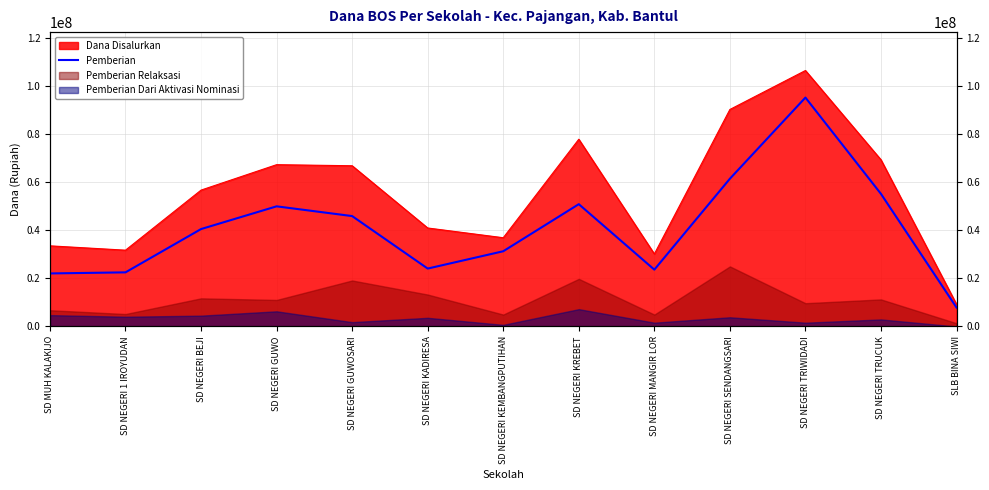

What is the label of the 3rd point from the left?

SD NEGERI BEJI